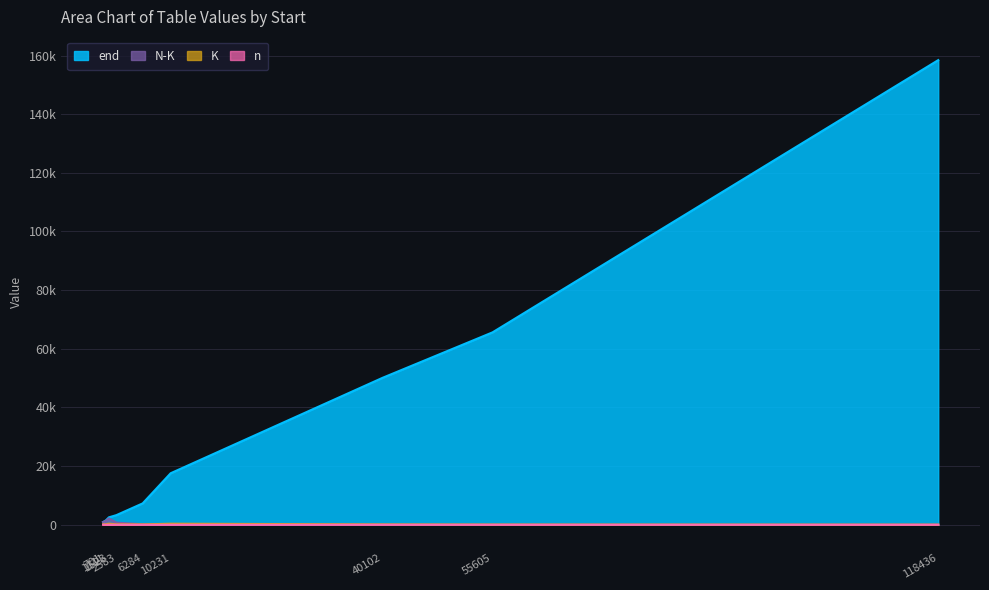

List the labels in order of end value, smallest first.

701, 1111, 1523, 2583, 6284, 10231, 40102, 55605, 118436